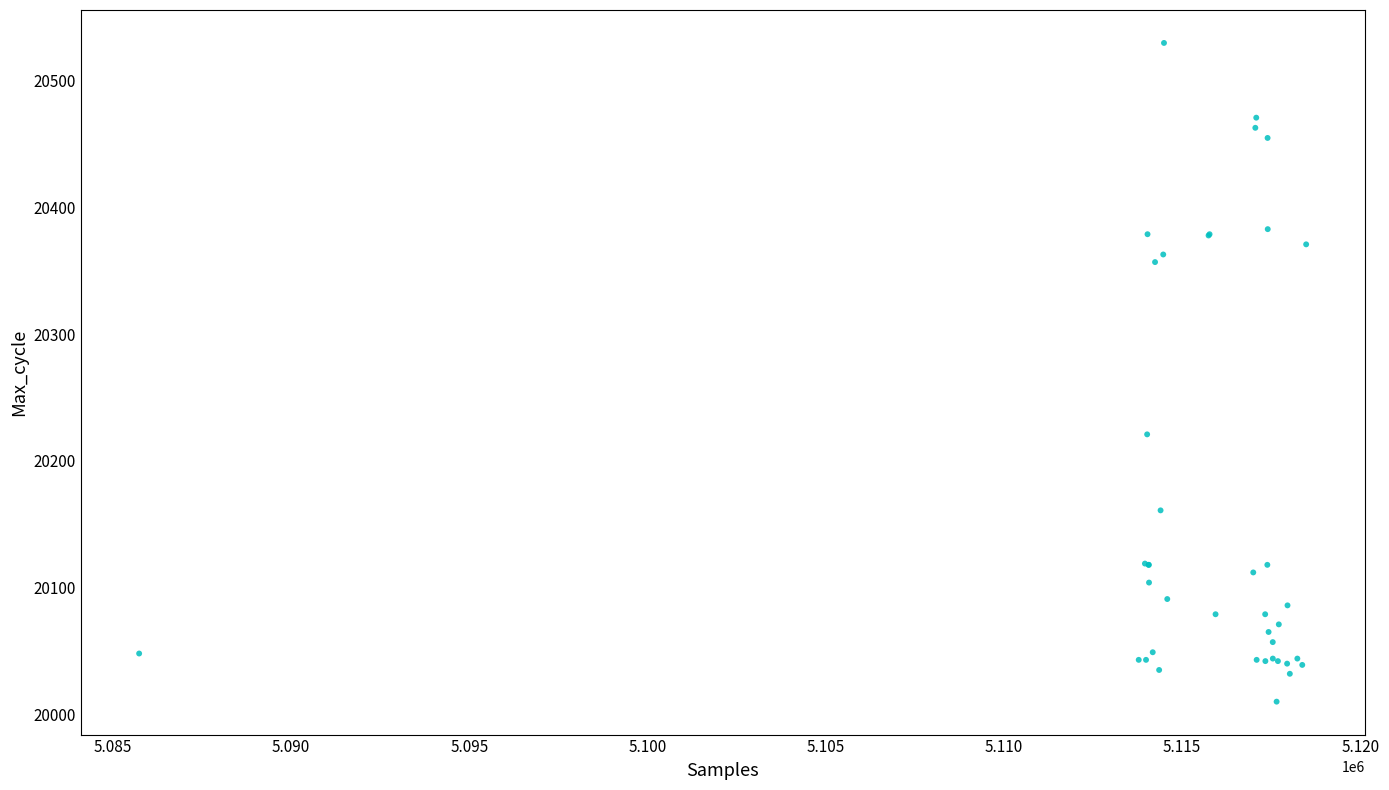

What Y value in the scatter plot is closest to 20270?

20221